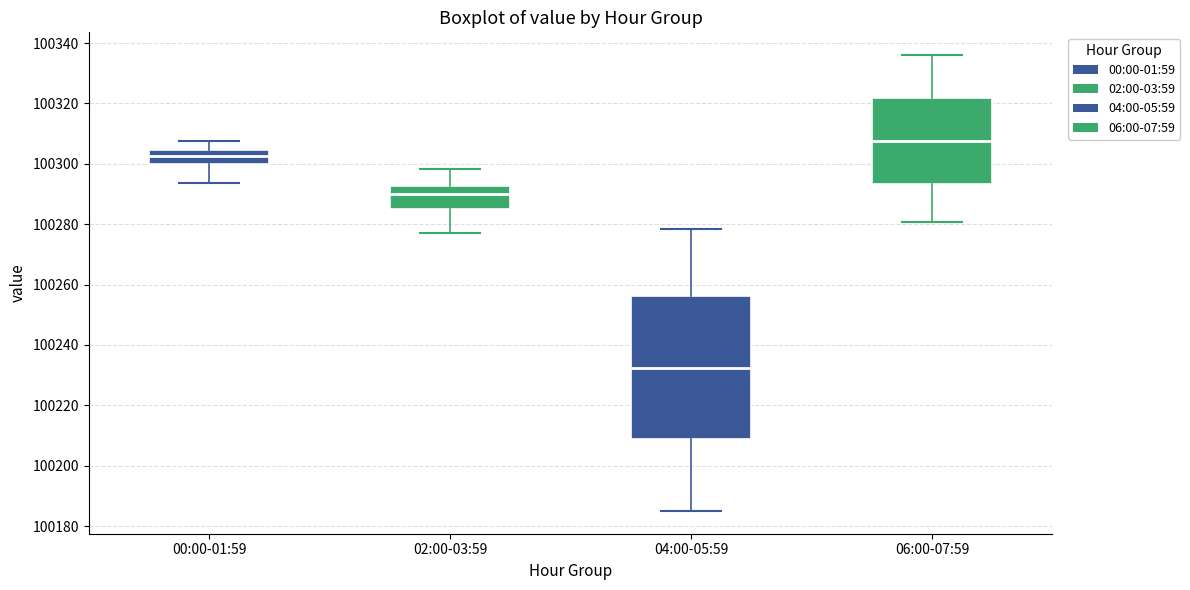

Which box has the lowest median line?

04:00-05:59